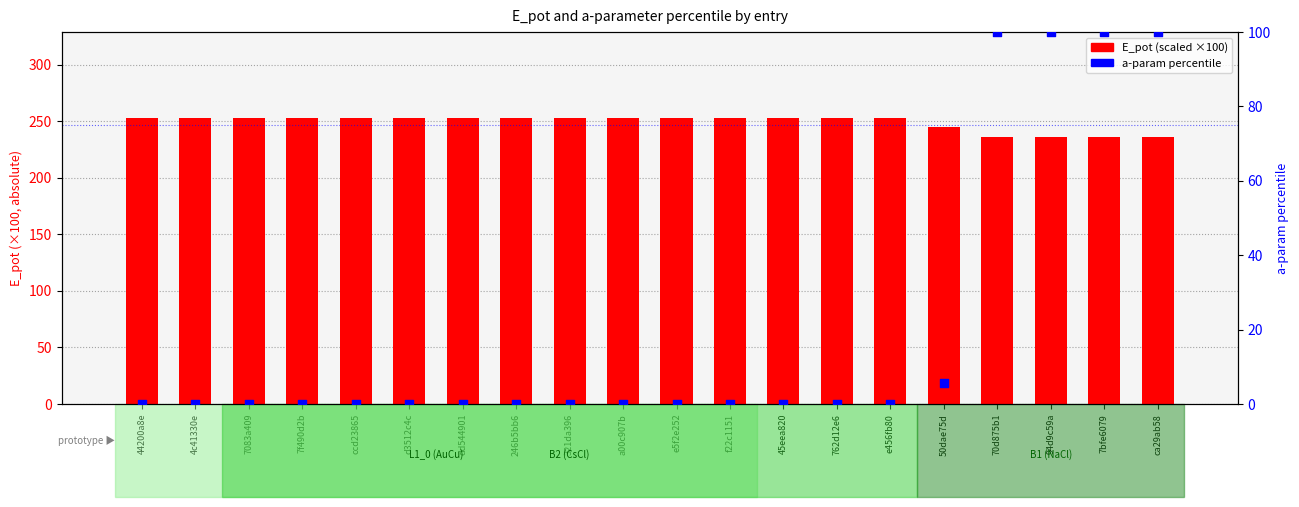

Which series has the largest total across all categories?

E_pot (scaled)